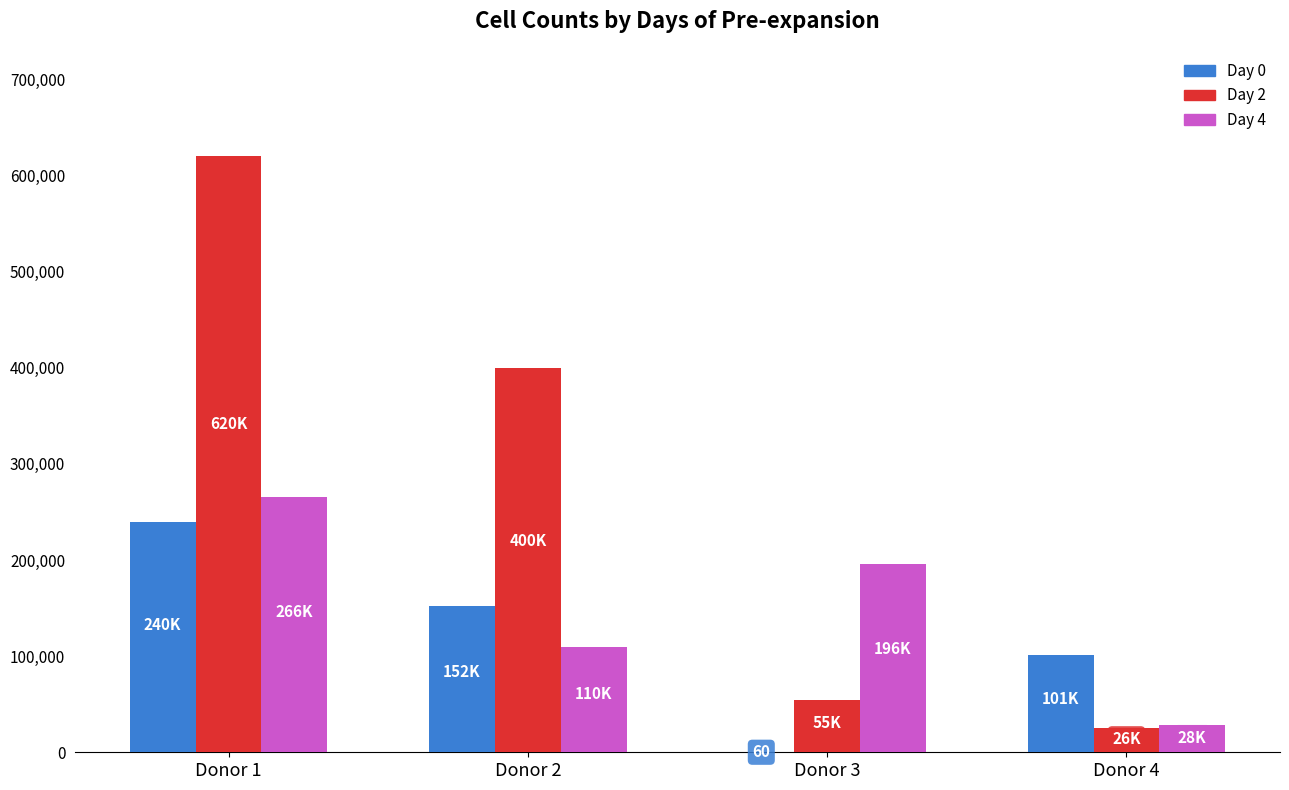

Are the bars horizontal?

No